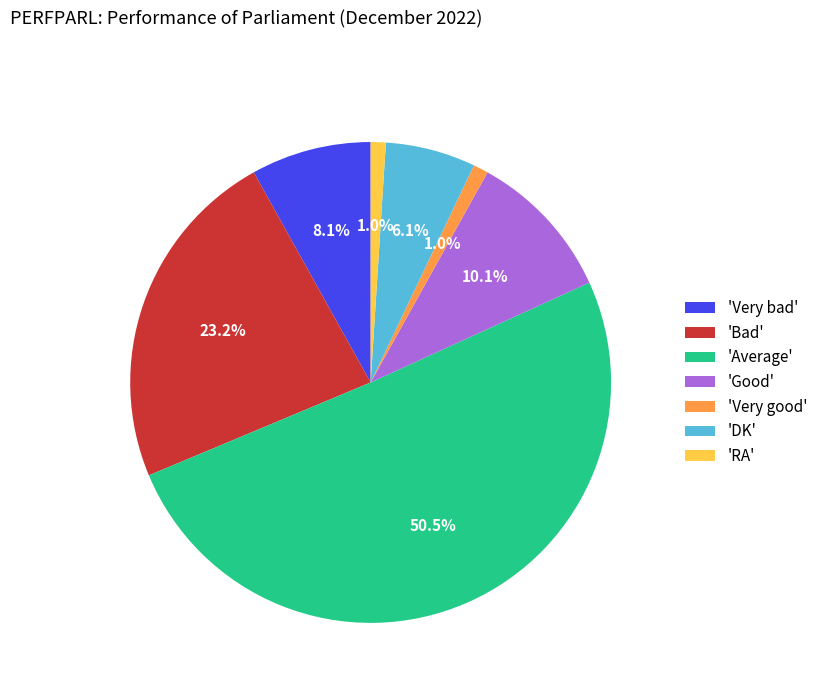

Between 'Very bad' and 'Bad', which is larger?

'Bad'